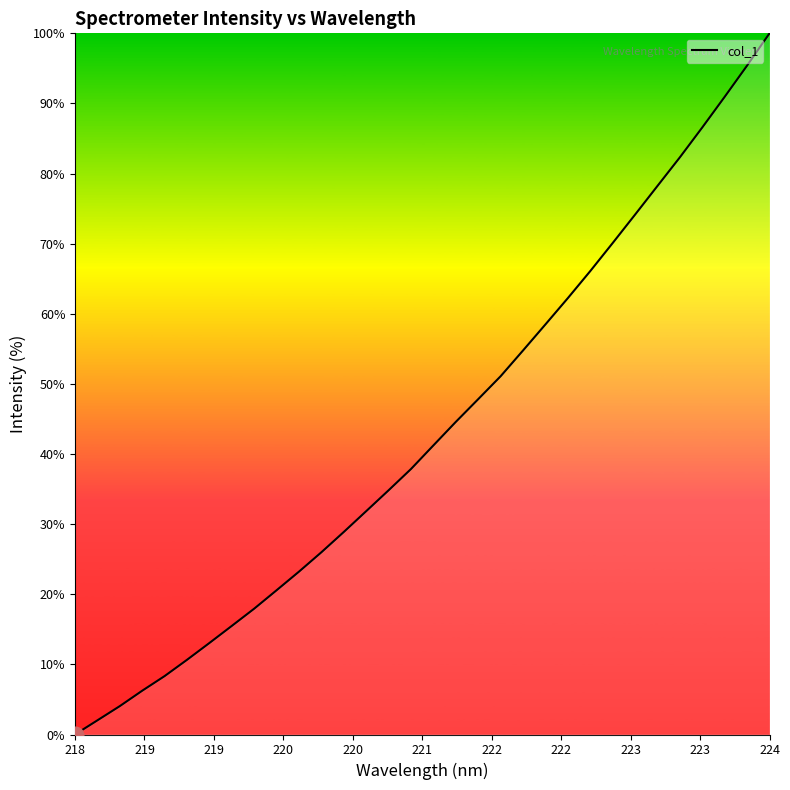

What is the greatest value displayed?

100.0